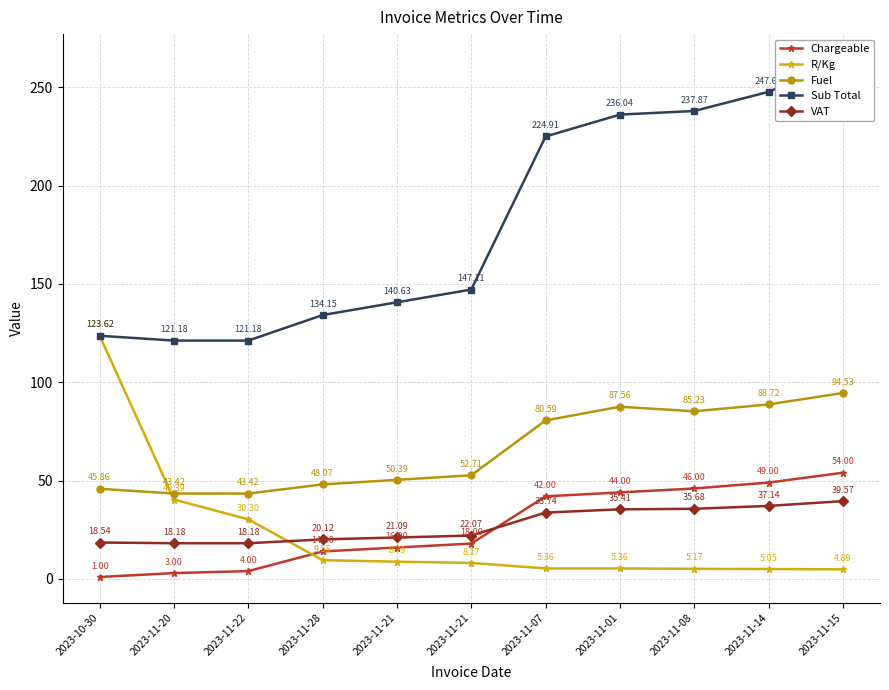

How many data points in VAT are above 22?

6